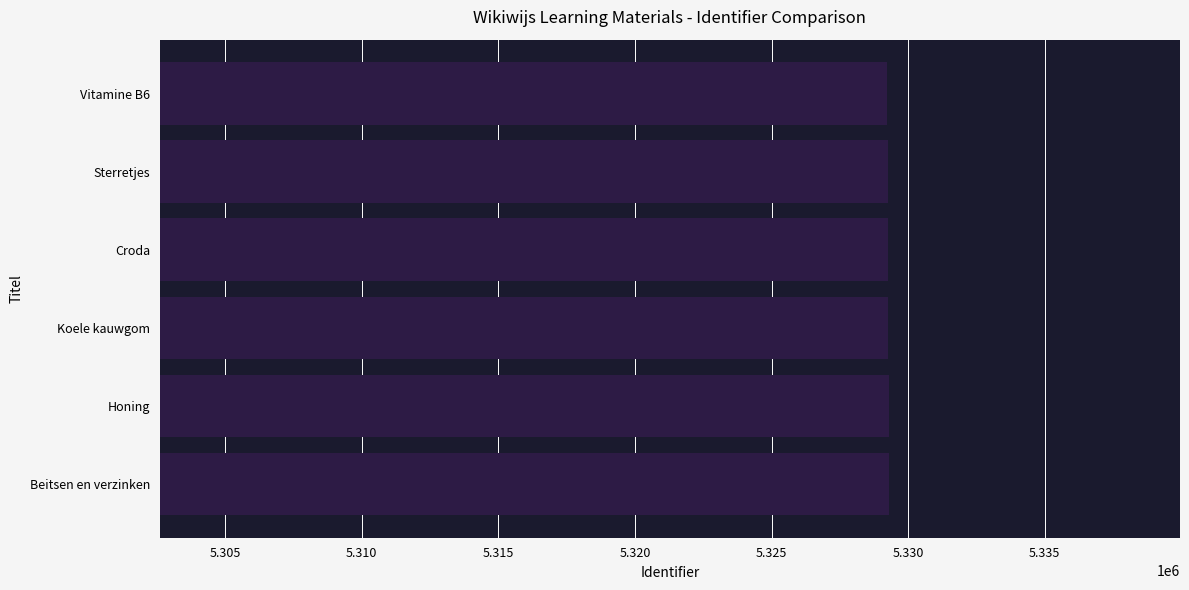

The chart shows a value of 5329286 at Honing. True or false?

True